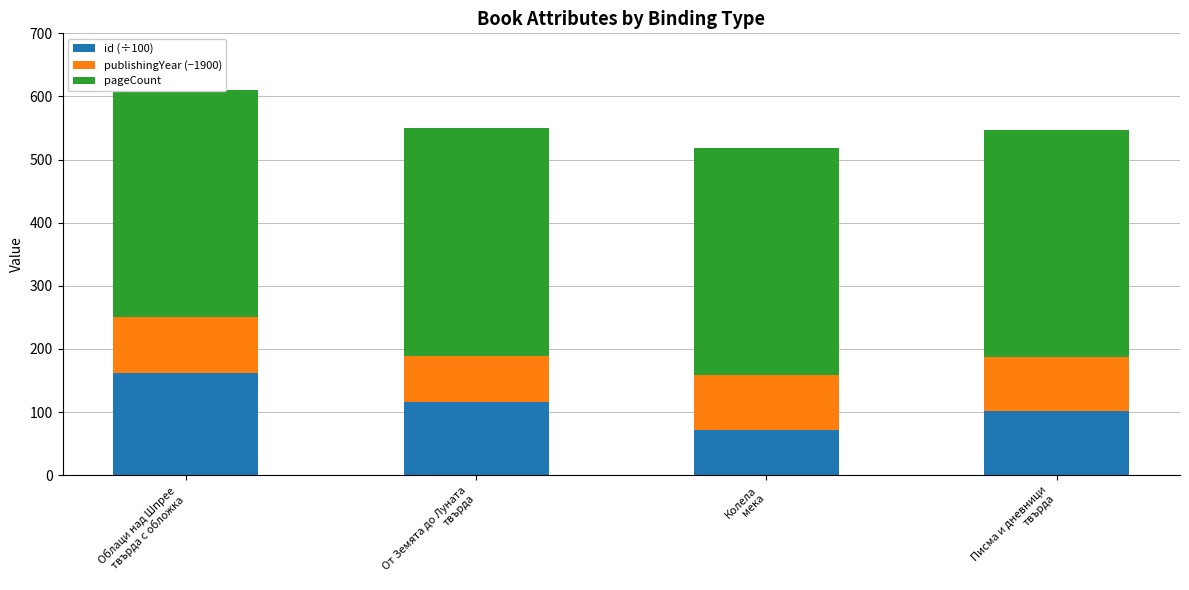

What is the difference between the second highest and second lowest values in the publishingYear (−1900) series?

3.0